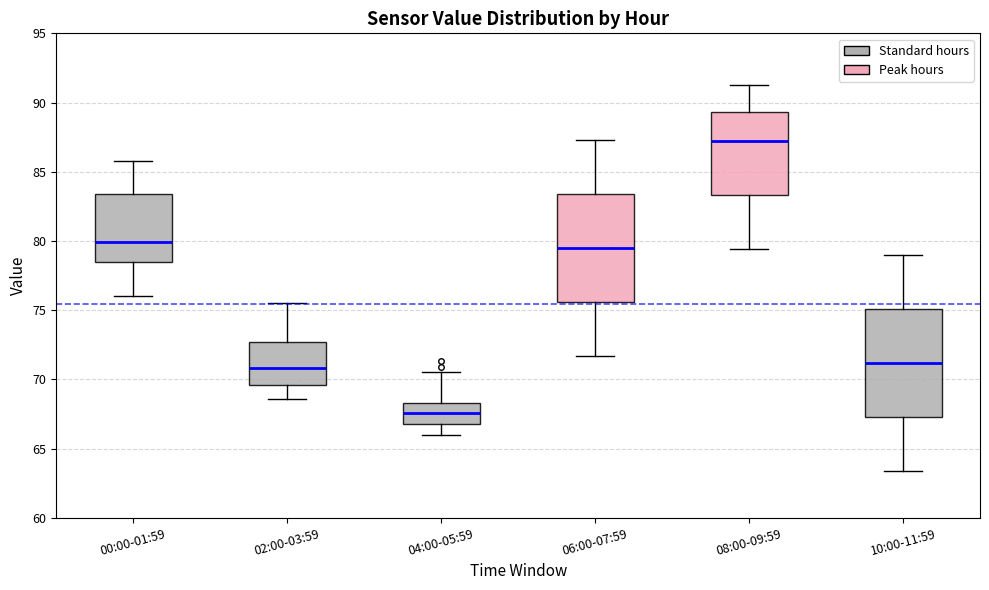

Where is the lower edge of the box for 04:00-05:59 on the y-axis? The values are not printed on the chart, so give them approximately, as read against the axis.

67.0